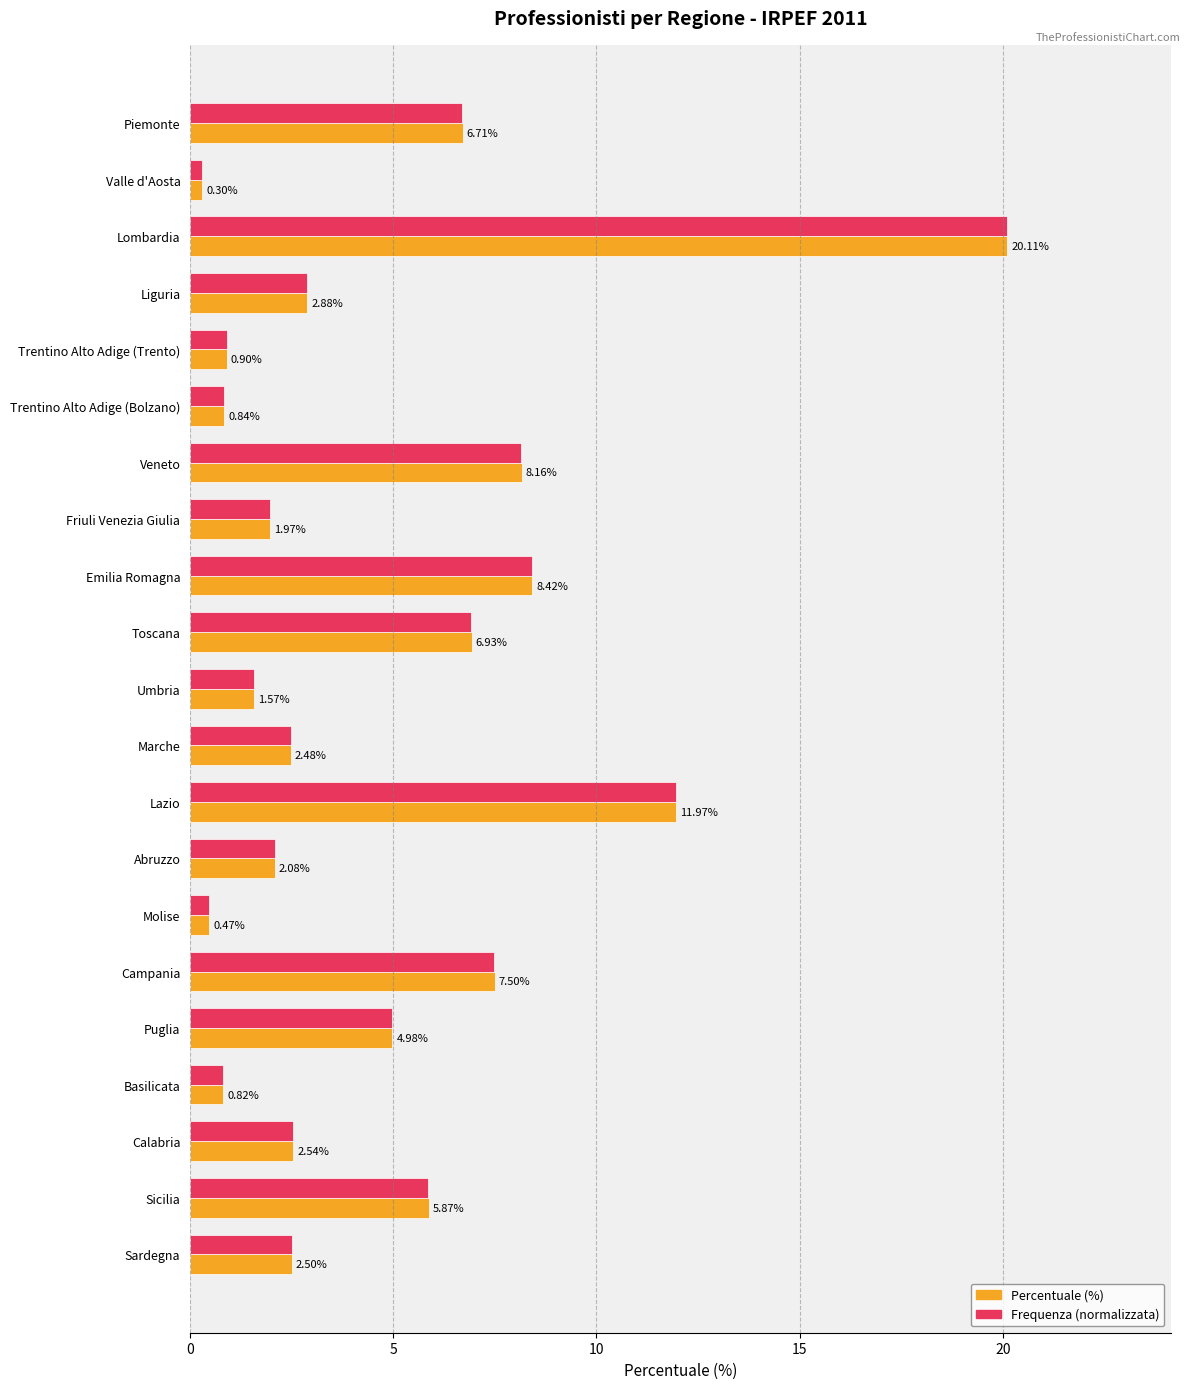

What are all the series names shown in the legend?

Percentuale (%), Frequenza (normalizzata)